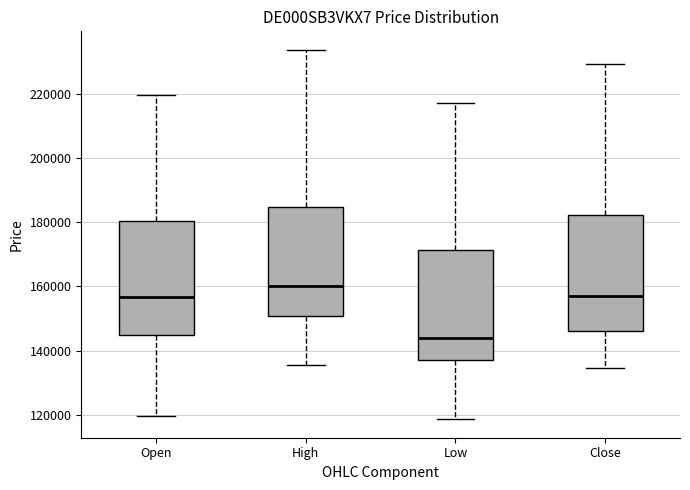

Reading left to right, transcribe this box plot: for each box, give where its median line is, the range the box spans, and where its two whiskers end, as read against the y-axis. The values are not printed on the chart, so give them approximately, as read against the axis.

Open: median 156000, box 144000 to 180000, whiskers 120000 to 220000
High: median 160000, box 150000 to 184000, whiskers 136000 to 234000
Low: median 144000, box 138000 to 172000, whiskers 118000 to 218000
Close: median 156000, box 146000 to 182000, whiskers 134000 to 230000